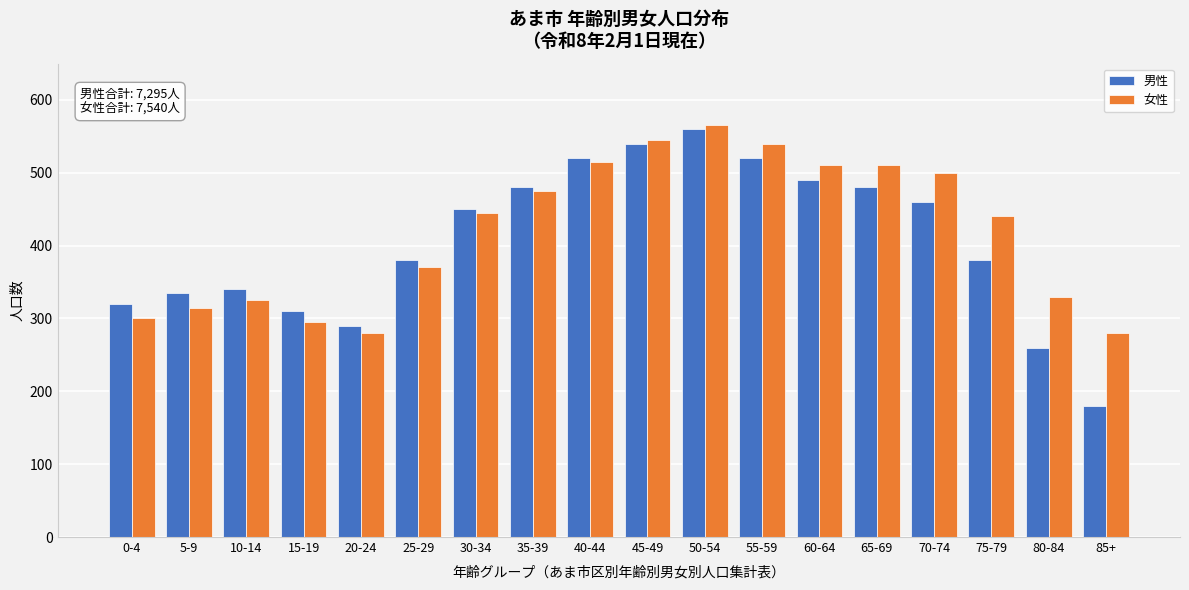

What is the average value of the 男性 series?

405